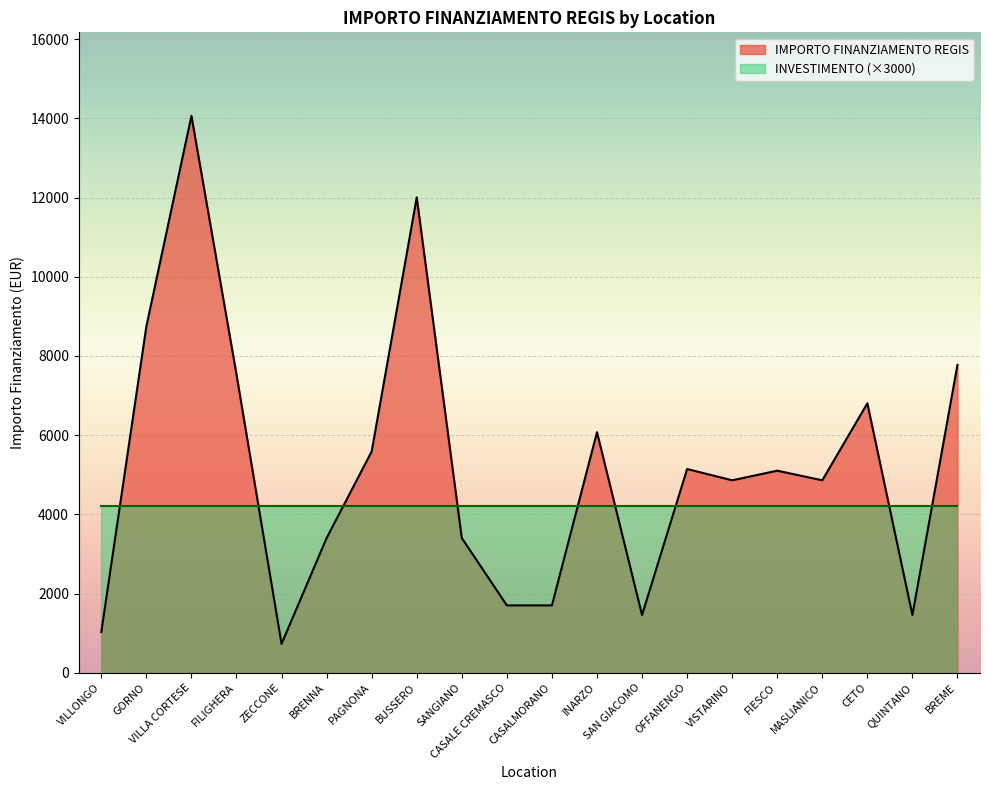

What is the difference between the maximum and minimum values?

13334